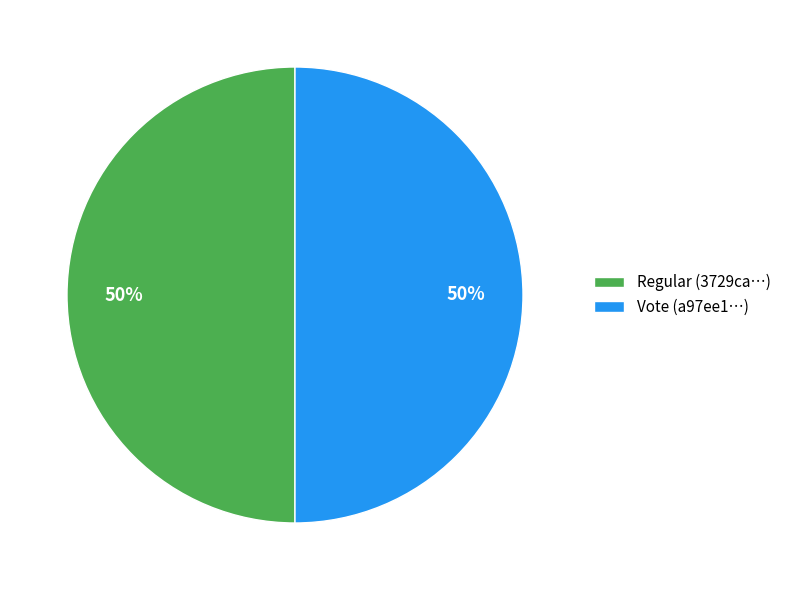

What is the ratio of the value at Vote (a97ee1…) to the value at Regular (3729ca…)?

1.0